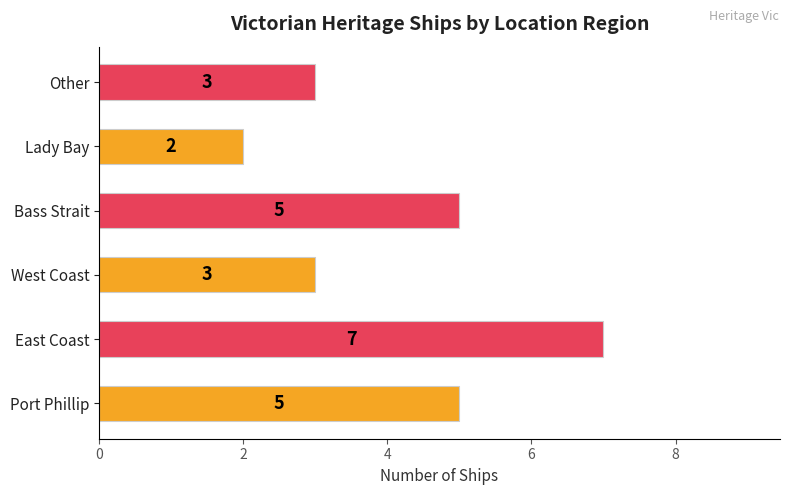

How many values are below 5?

3